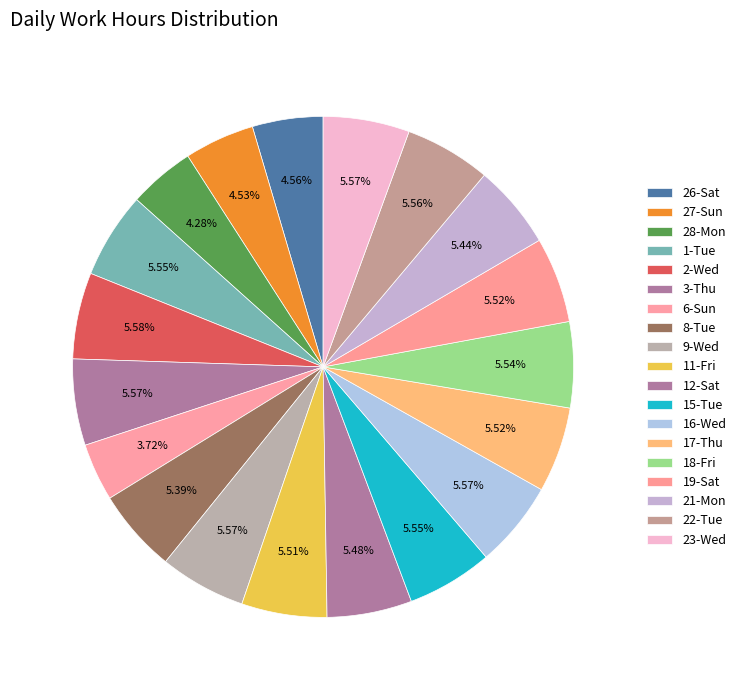

How much of the chart is everything except 6-Sun?

96.3%